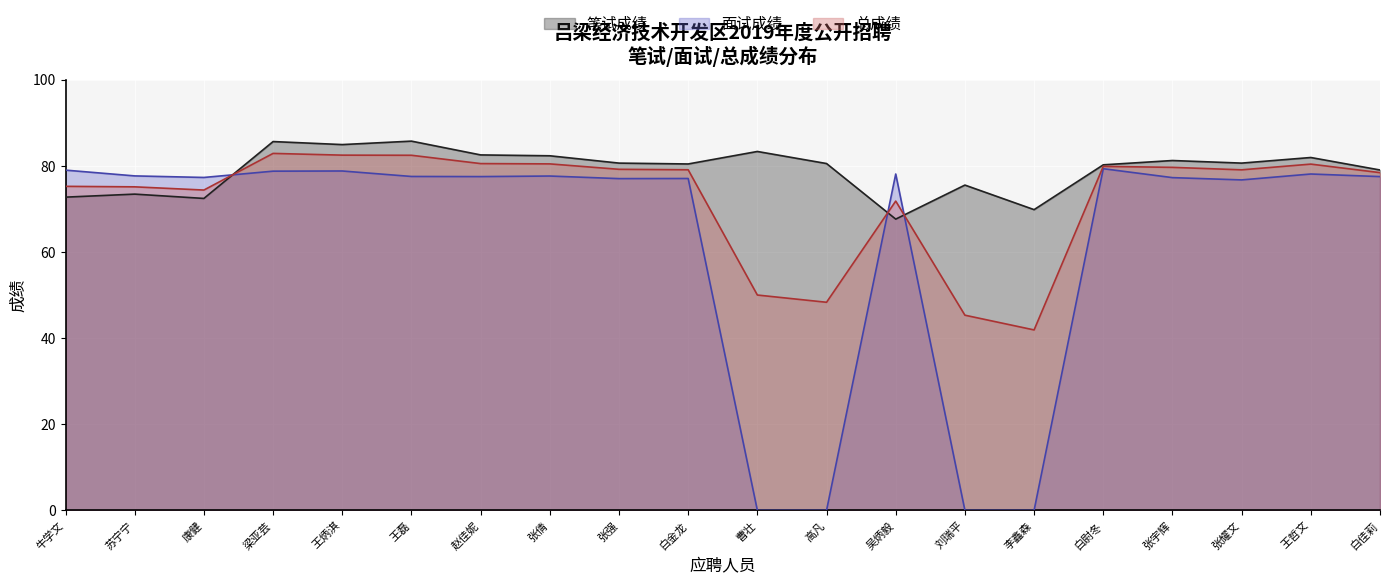

What is the difference between the maximum and minimum values in the 总成绩 series?

41.0